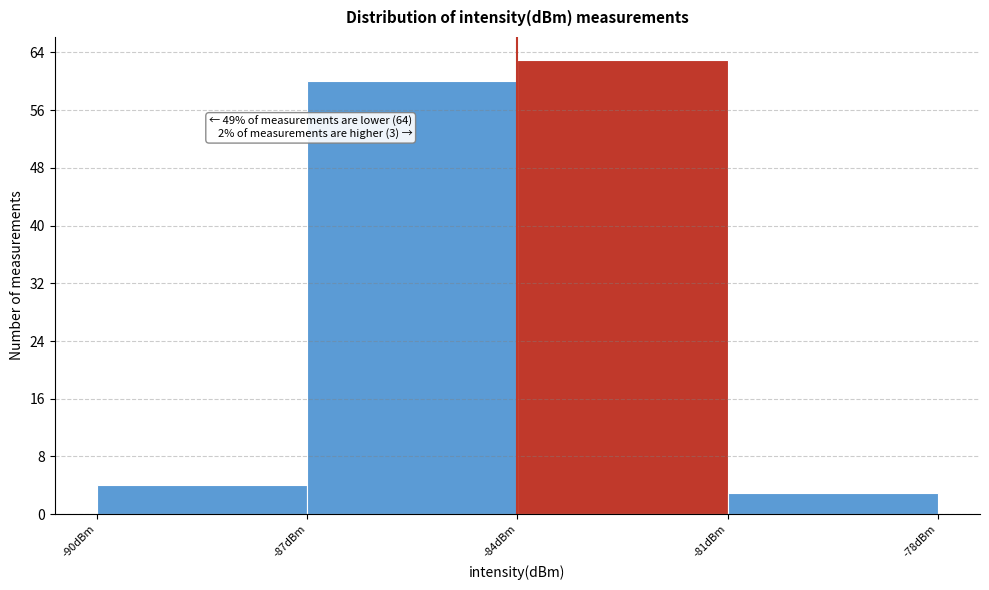

Which range on the x-axis has the tallest bar?

-84 to -81